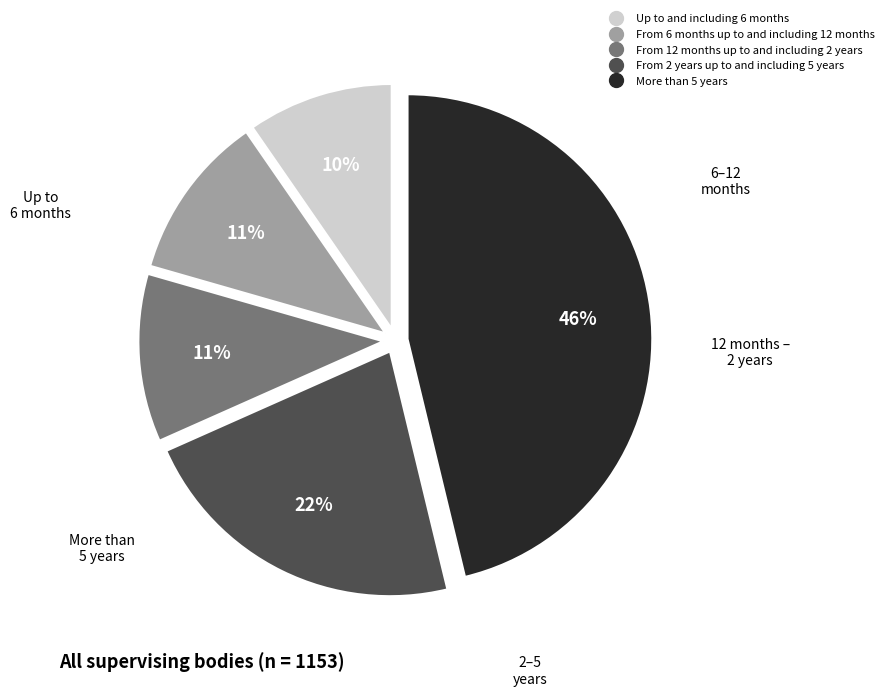

To the nearest percent, what percentage of the pie is Up to and including 6 months?

10%